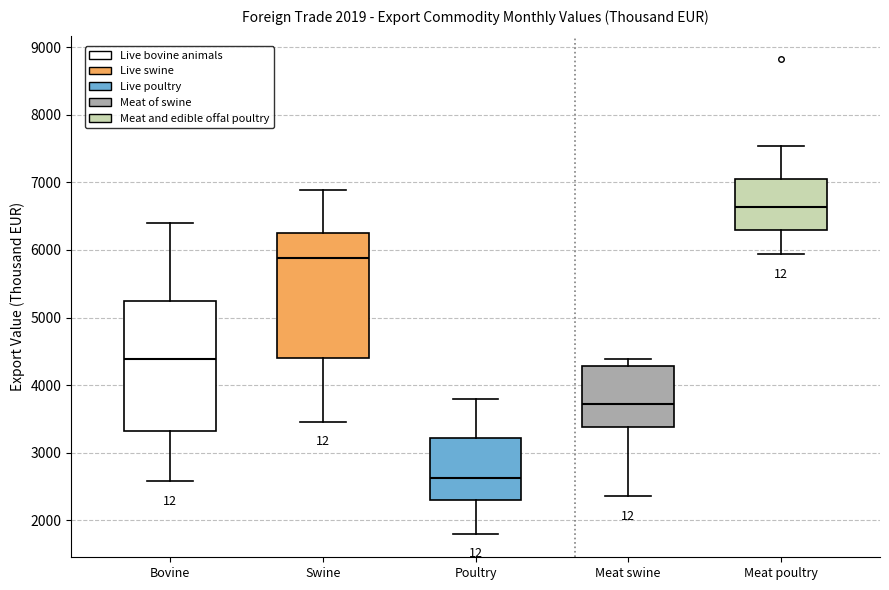

Reading left to right, transcribe this box plot: for each box, give where its median line is, the range the box spans, and where its two whiskers end, as read against the y-axis. The values are not printed on the chart, so give them approximately, as read against the axis.

Bovine: median 4400, box 3300 to 5200, whiskers 2600 to 6400
Swine: median 5900, box 4400 to 6300, whiskers 3500 to 6900
Poultry: median 2600, box 2300 to 3200, whiskers 1800 to 3800
Meat swine: median 3700, box 3400 to 4300, whiskers 2400 to 4400
Meat poultry: median 6600, box 6300 to 7100, whiskers 5900 to 7500